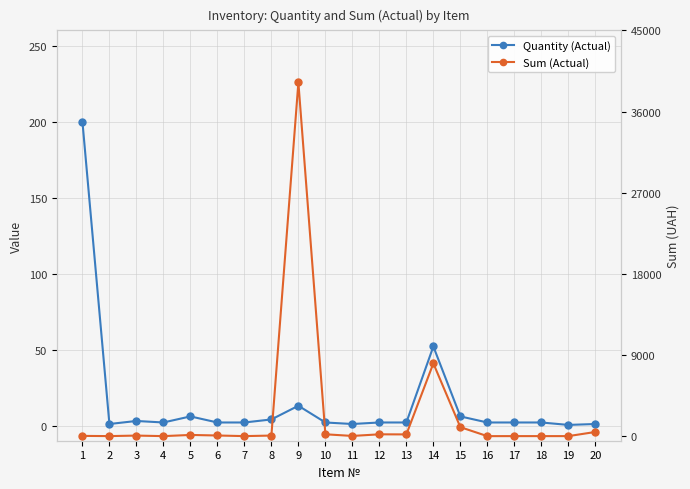

What is the difference between the second highest and second lowest values in the Quantity (Actual) series?

51.0